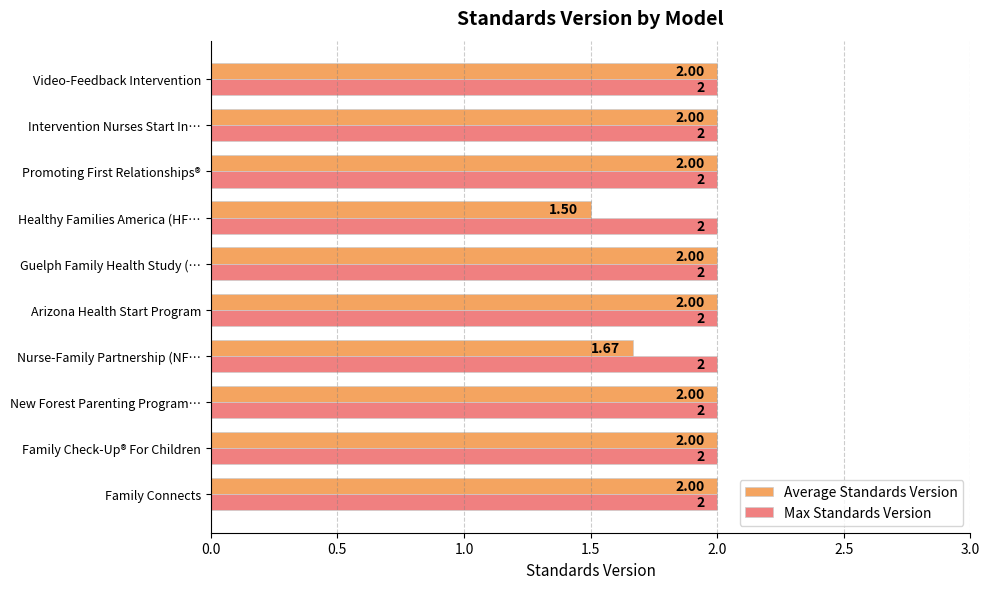

Which series has the largest total across all categories?

Max Standards Version